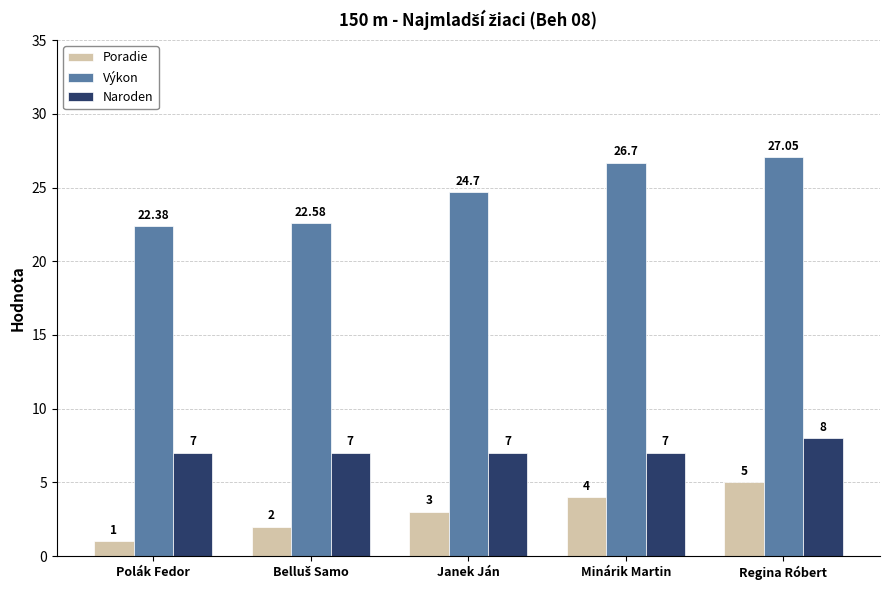

At Regina Róbert, list the series in order from smallest to largest.

Poradie, Naroden, Výkon